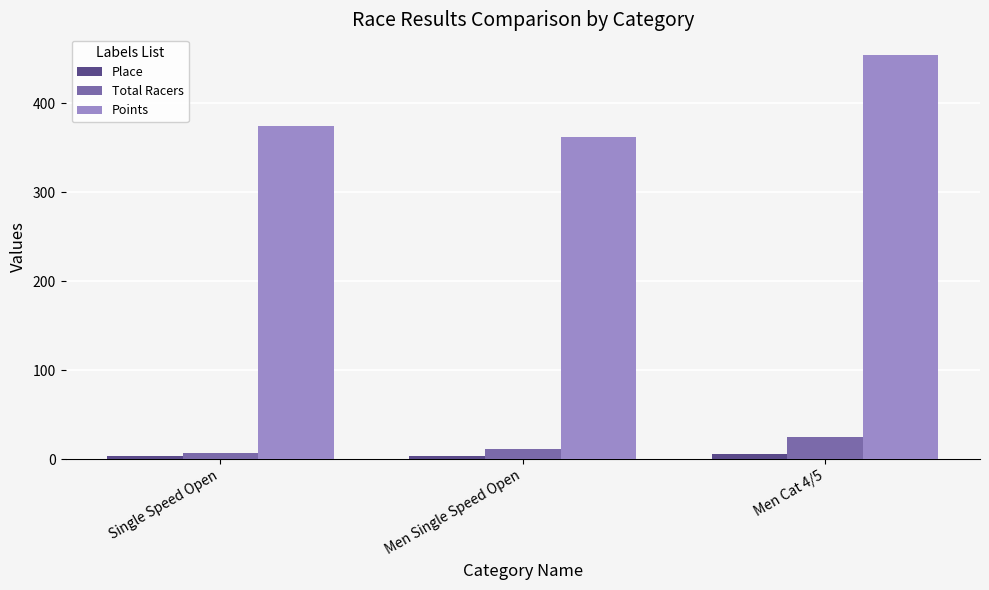

At Men Cat 4/5, list the series in order from smallest to largest.

Place, Total Racers, Points